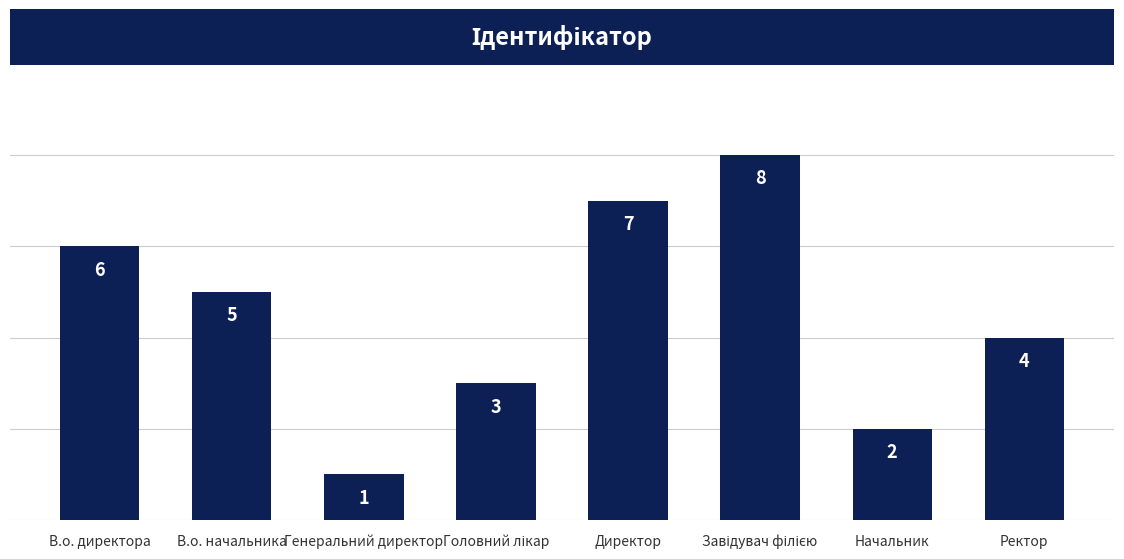

What is the greatest value displayed?

8